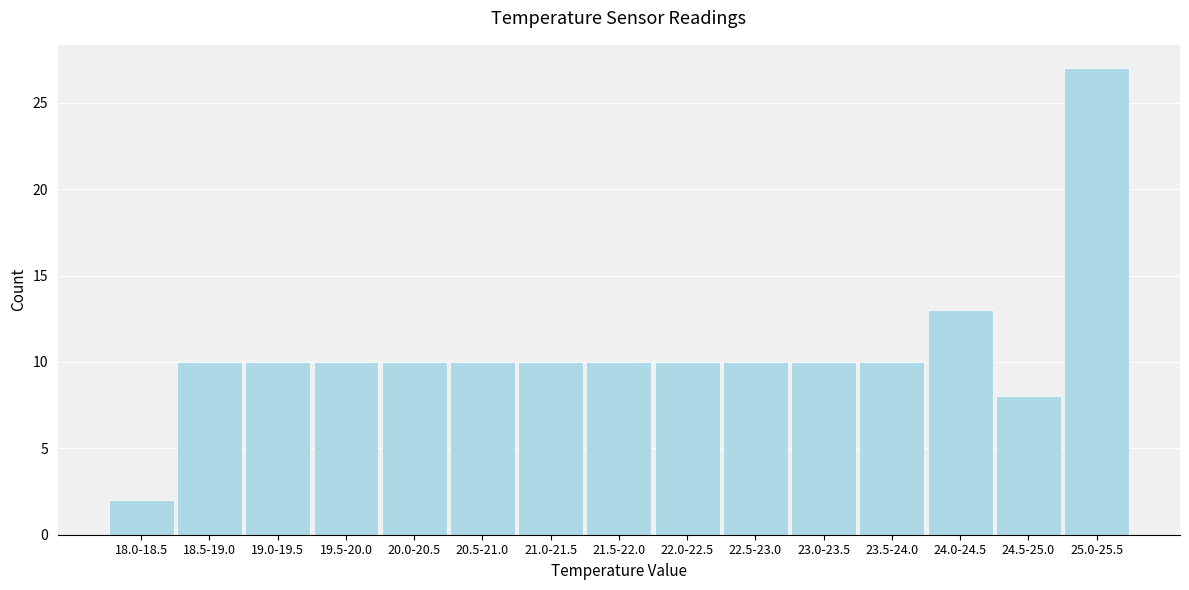

Reading left to right, list all the values displayed in this chart.

2	10	10	10	10	10	10	10	10	10	10	10	13	8	27